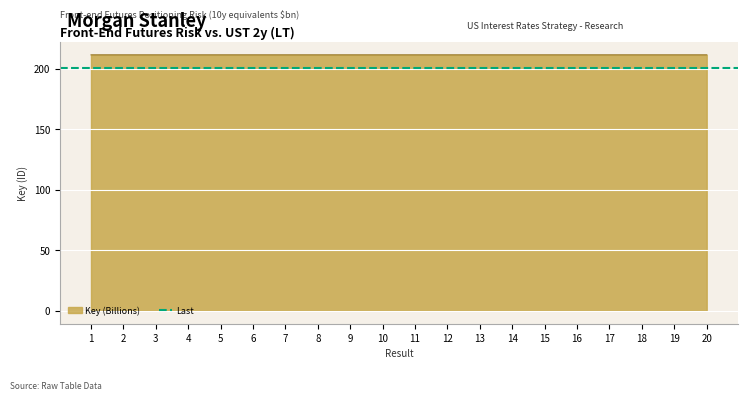

What is the value of the 1st point from the left?

211.8